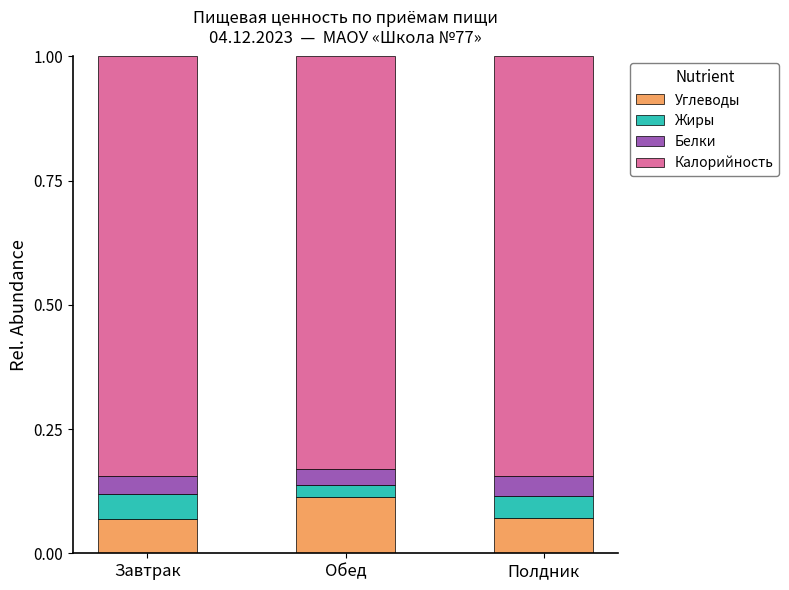

Count the Углеводы values in the range 0 to 1.

3